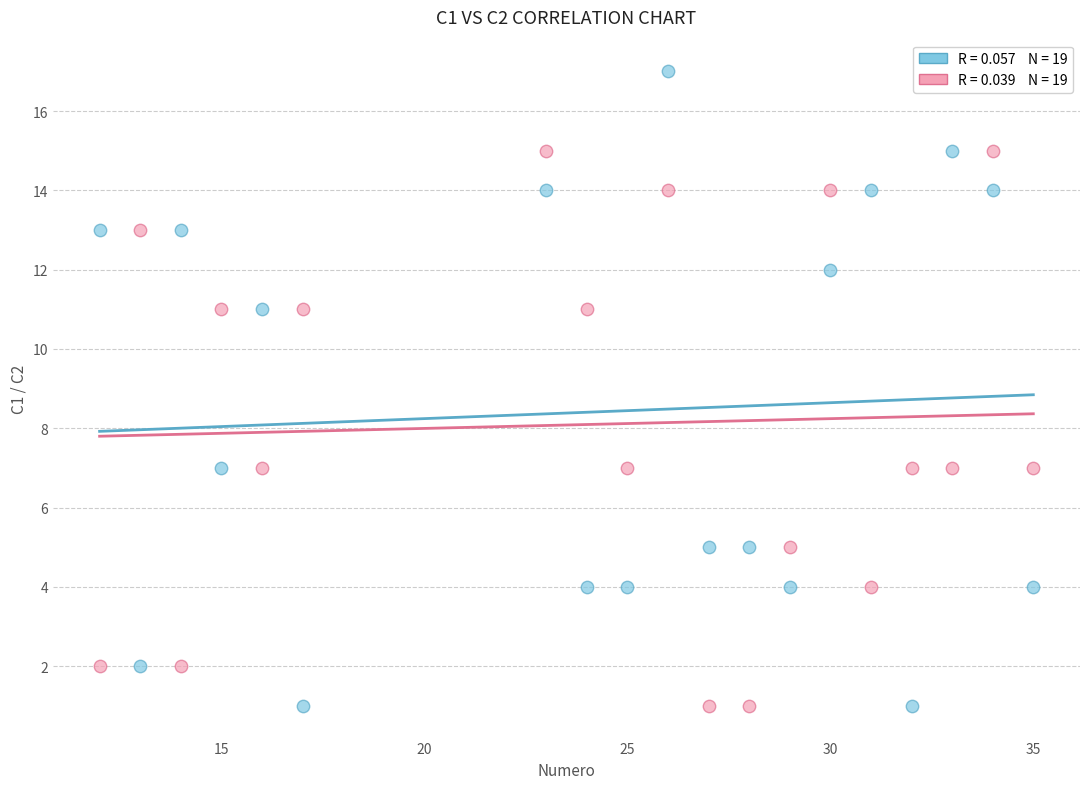

Across all data points, what is the range of X values (max minus min)?

23